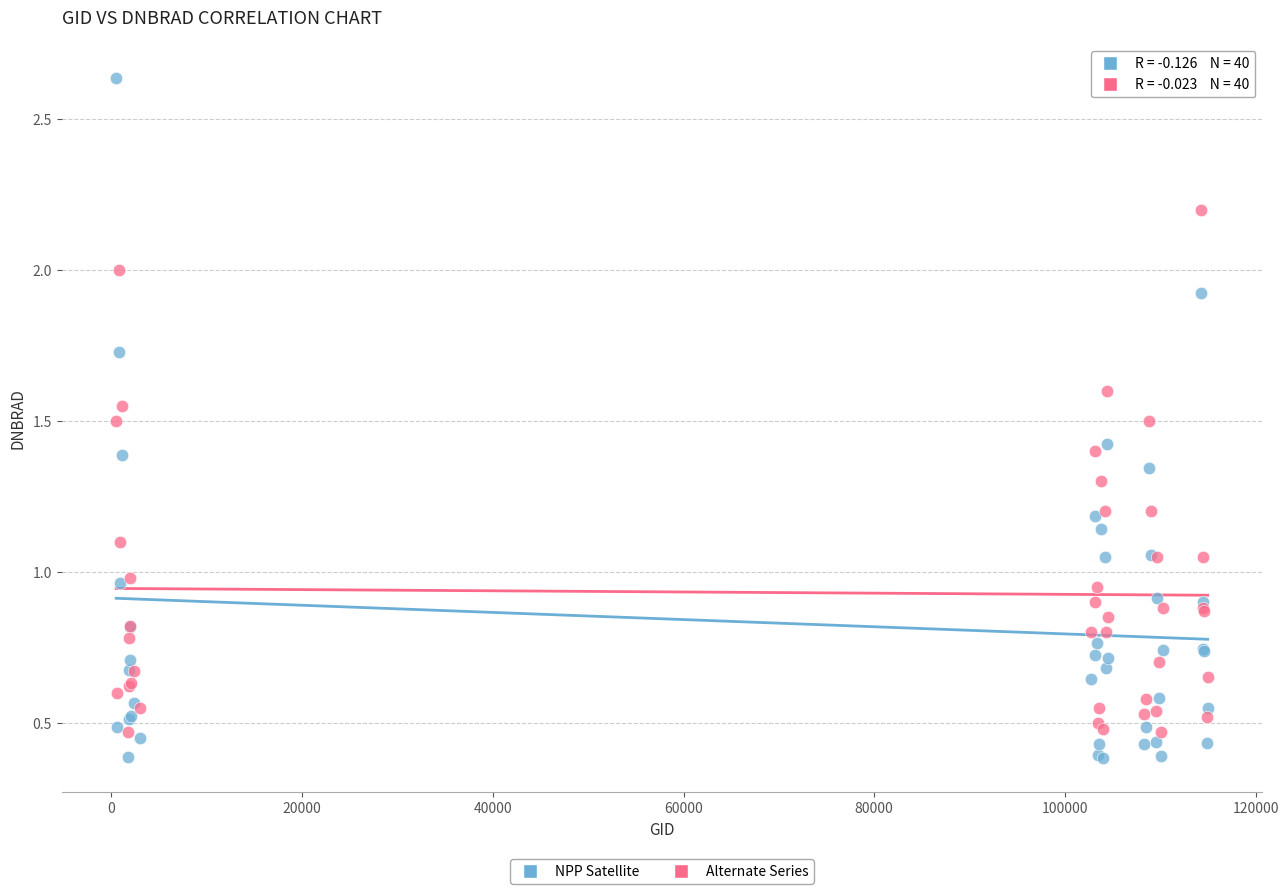

What are all the series names shown in the legend?

NPP Satellite, Alternate Series